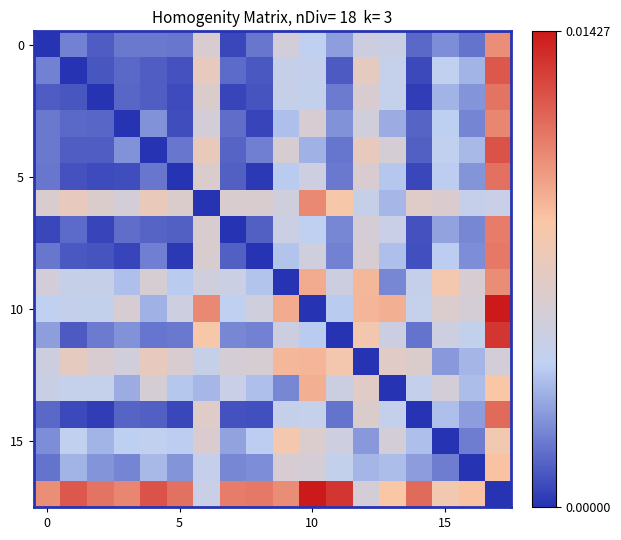

How many distinct data groups are displayed?

18